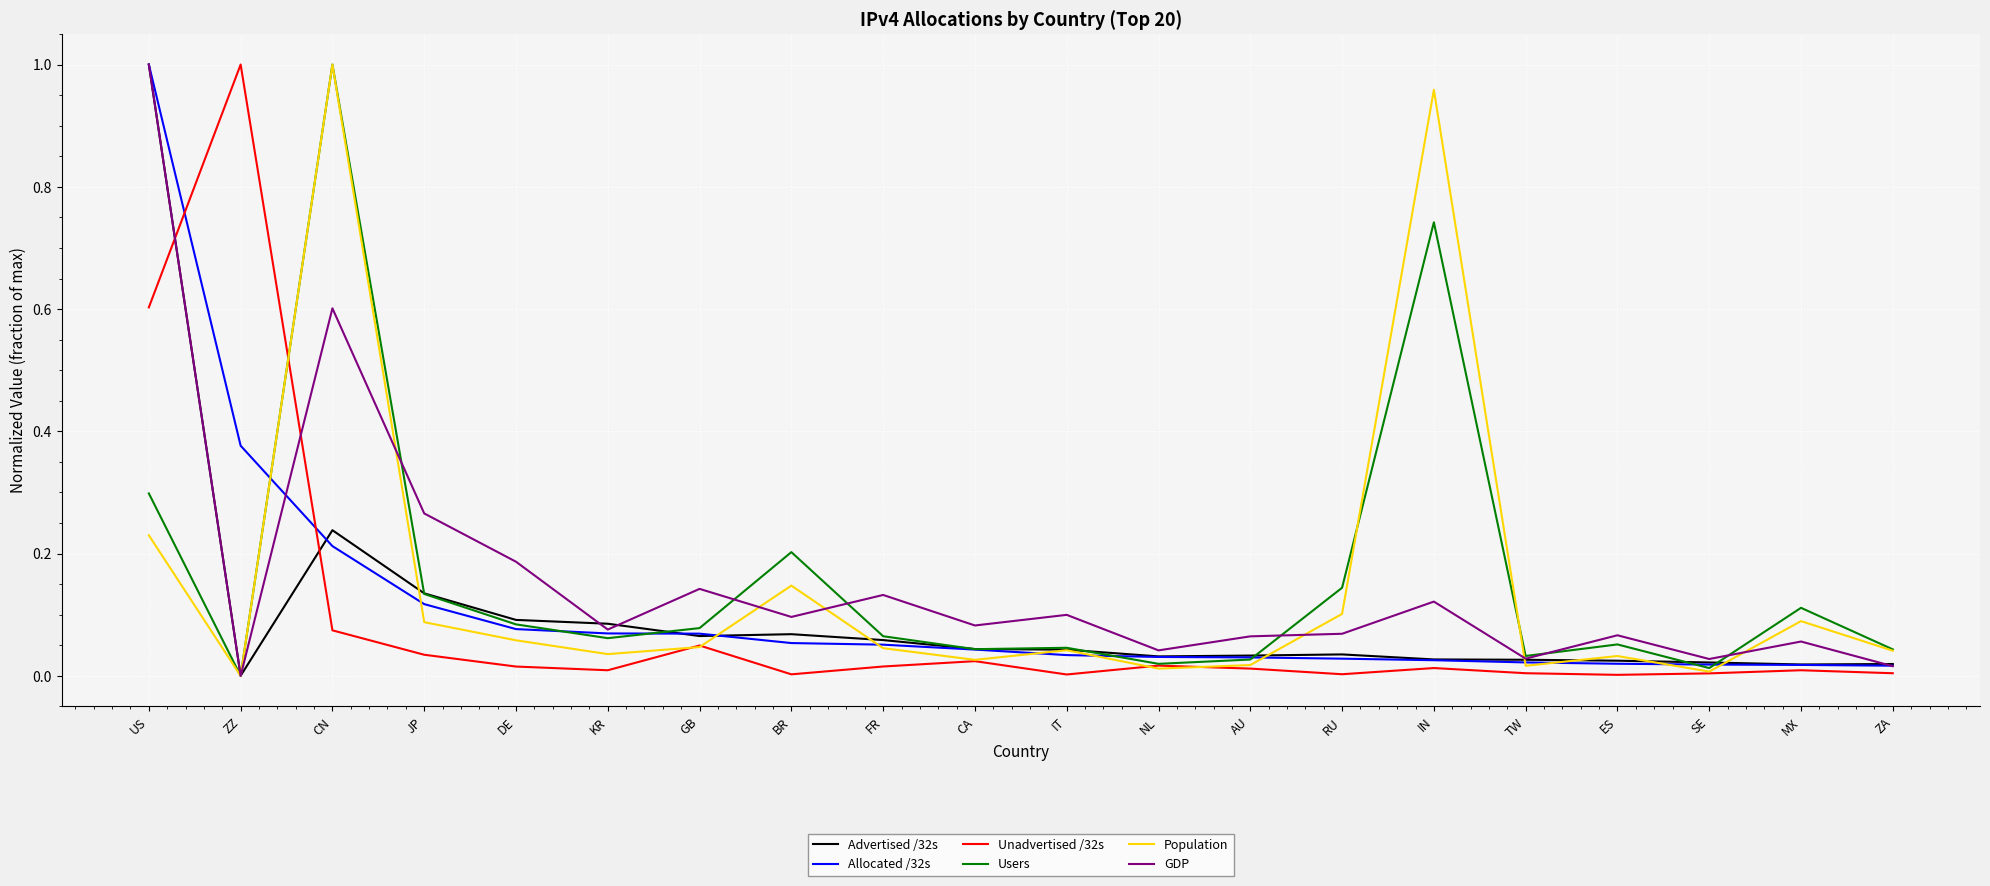

At which label does GDP reach its peak?

US